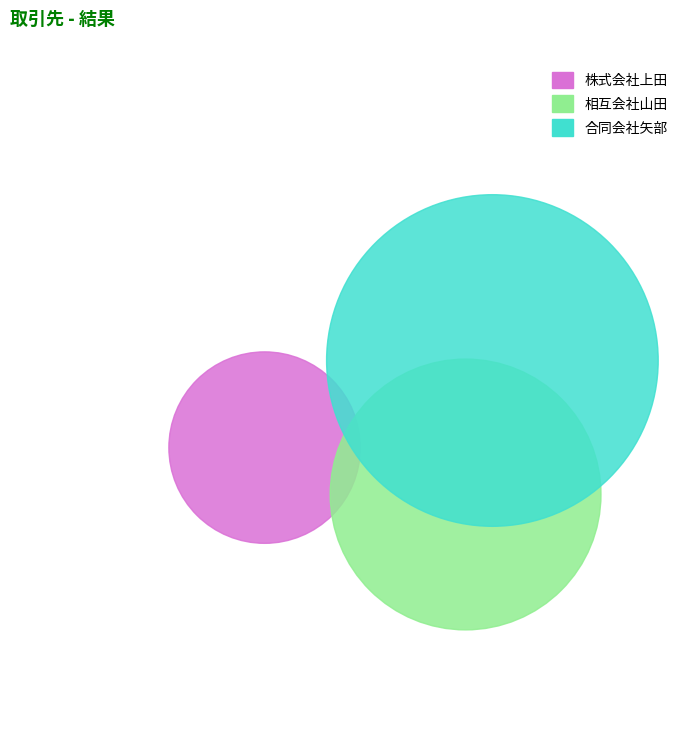

To the nearest percent, what is the difference between the 合同会社矢部 and 株式会社上田 slice percentages?

33%